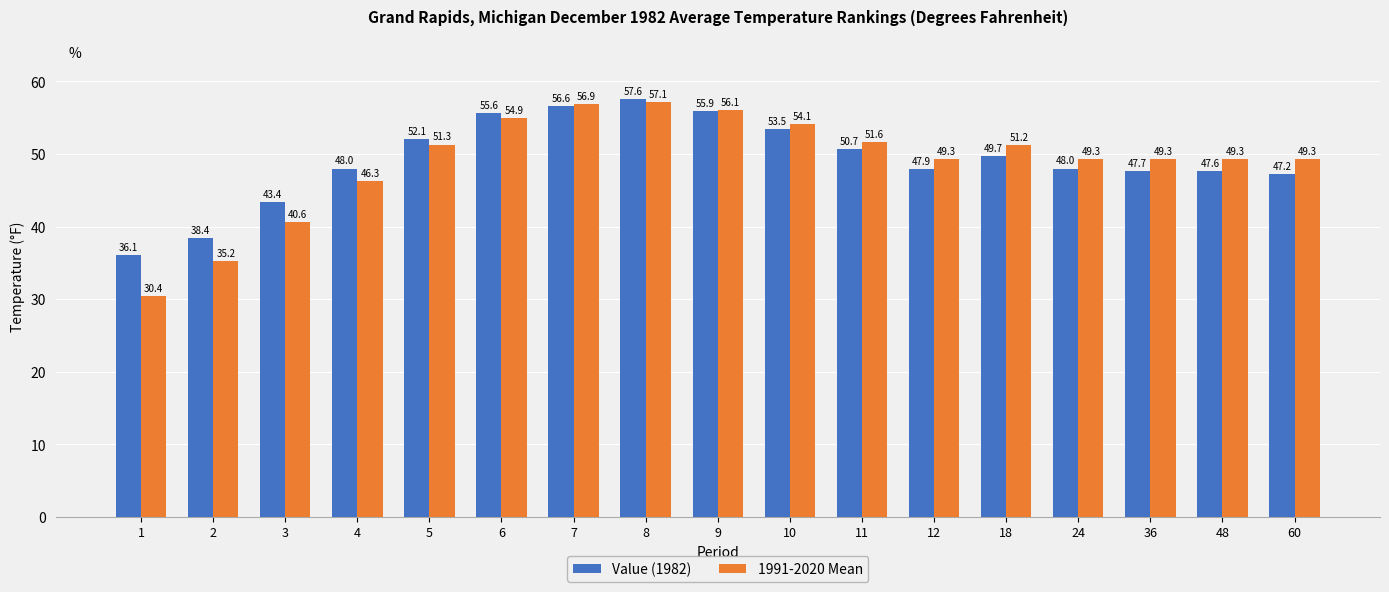

Reading left to right, extract all data points from this chart.

Value (1982): 36.1	38.4	43.4	48.0	52.1	55.6	56.6	57.6	55.9	53.5	50.7	47.9	49.7	48.0	47.7	47.6	47.2
1991-2020 Mean: 30.4	35.2	40.6	46.3	51.3	54.9	56.9	57.1	56.1	54.1	51.6	49.3	51.2	49.3	49.3	49.3	49.3